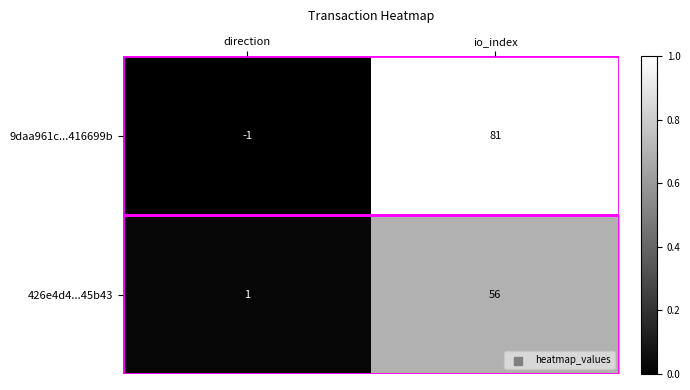

What is the difference between the 9daa961c...416699b values at io_index and direction?

82